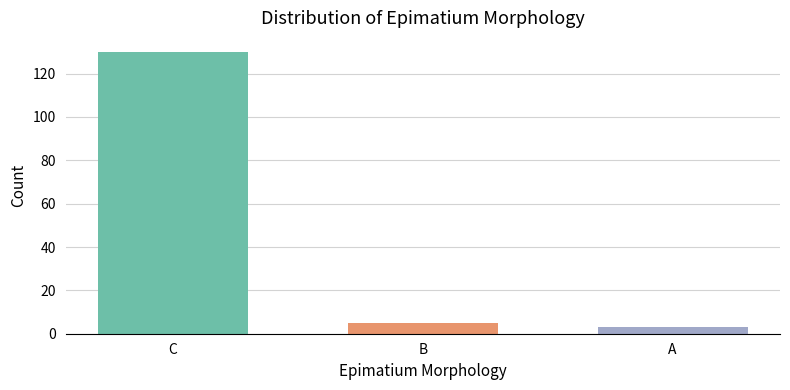

How many data points does each series have?

3